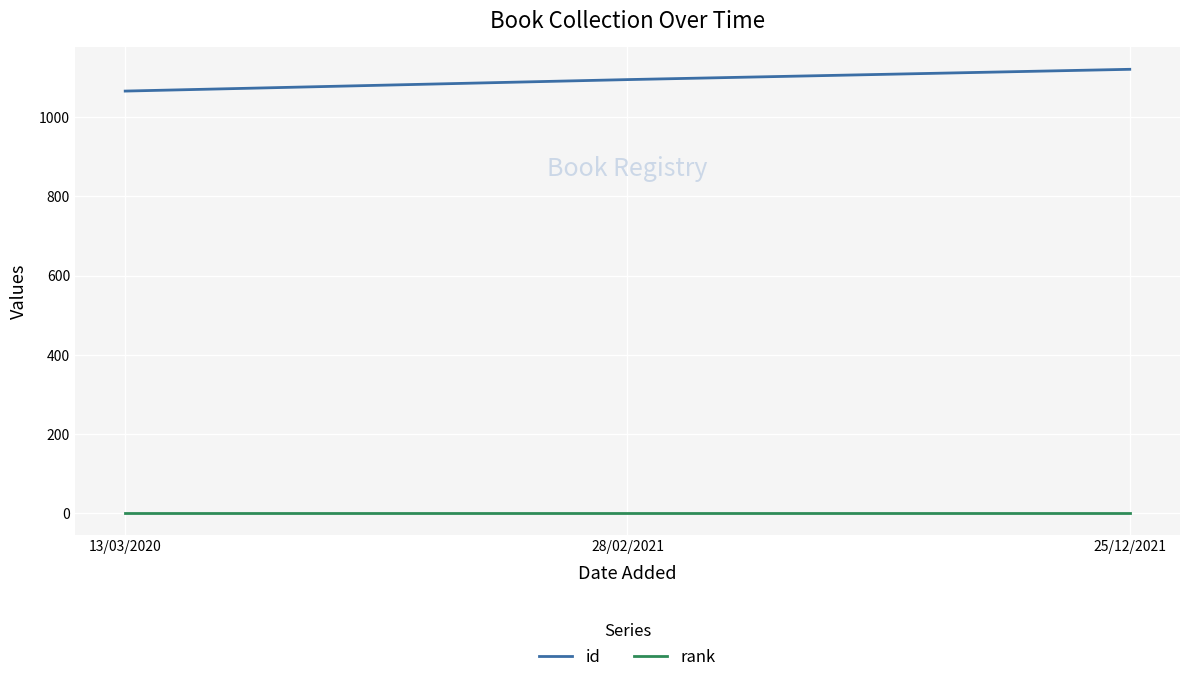

Which series has the largest range (max minus min)?

id